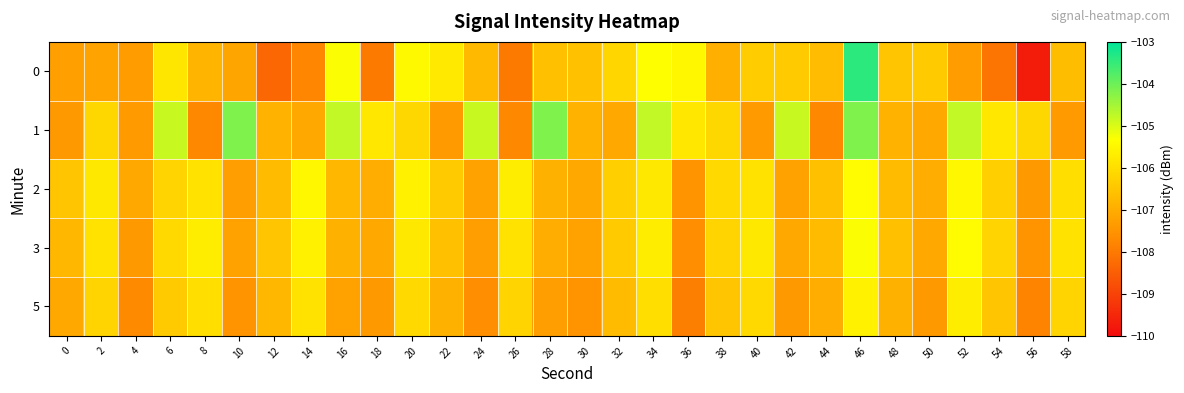

Reading left to right, what are all the values shown in this chart?

0: 0=-107.2	2=-107.2	4=-107.3	6=-105.8	8=-106.8	10=-107.1	12=-108.3	14=-107.8	16=-105.3	18=-108.0	20=-105.4	22=-105.8	24=-106.7	26=-108.0	28=-106.6	30=-106.6	32=-106.1	34=-105.3	36=-105.5	38=-106.9	40=-106.4	42=-106.4	44=-106.7	46=-103.4	48=-106.5	50=-106.4	52=-107.3	54=-108.1	56=-109.7	58=-106.7
1: 0=-107.4	2=-106.1	4=-107.4	6=-104.8	8=-107.7	10=-104.2	12=-106.9	14=-107.1	16=-104.8	18=-105.8	20=-106.1	22=-107.4	24=-104.8	26=-107.7	28=-104.2	30=-106.9	32=-107.1	34=-104.8	36=-105.8	38=-106.1	40=-107.4	42=-104.8	44=-107.7	46=-104.2	48=-106.9	50=-107.1	52=-104.8	54=-105.8	56=-106.1	58=-107.4
2: 0=-106.5	2=-105.8	4=-107.1	6=-106.2	8=-105.9	10=-107.3	12=-106.7	14=-105.5	16=-106.8	18=-107.0	20=-105.6	22=-106.4	24=-107.2	26=-105.7	28=-106.9	30=-107.1	32=-106.3	34=-105.8	36=-107.5	38=-106.1	40=-105.9	42=-107.2	44=-106.6	46=-105.4	48=-106.7	50=-107.0	52=-105.5	54=-106.3	56=-107.4	58=-106.0
3: 0=-106.8	2=-105.9	4=-107.4	6=-106.1	8=-105.7	10=-107.2	12=-106.5	14=-105.6	16=-106.9	18=-107.1	20=-105.8	22=-106.6	24=-107.3	26=-105.9	28=-107.0	30=-107.2	32=-106.4	34=-105.7	36=-107.6	38=-106.2	40=-105.8	42=-107.1	44=-106.7	46=-105.3	48=-106.6	50=-107.1	52=-105.4	54=-106.2	56=-107.5	58=-105.9
5: 0=-107.1	2=-106.2	4=-107.7	6=-106.4	8=-106.0	10=-107.5	12=-106.8	14=-105.9	16=-107.2	18=-107.4	20=-106.1	22=-106.9	24=-107.6	26=-106.2	28=-107.3	30=-107.5	32=-106.7	34=-106.0	36=-107.9	38=-106.5	40=-106.1	42=-107.4	44=-107.0	46=-105.6	48=-106.9	50=-107.4	52=-105.7	54=-106.5	56=-107.8	58=-106.2